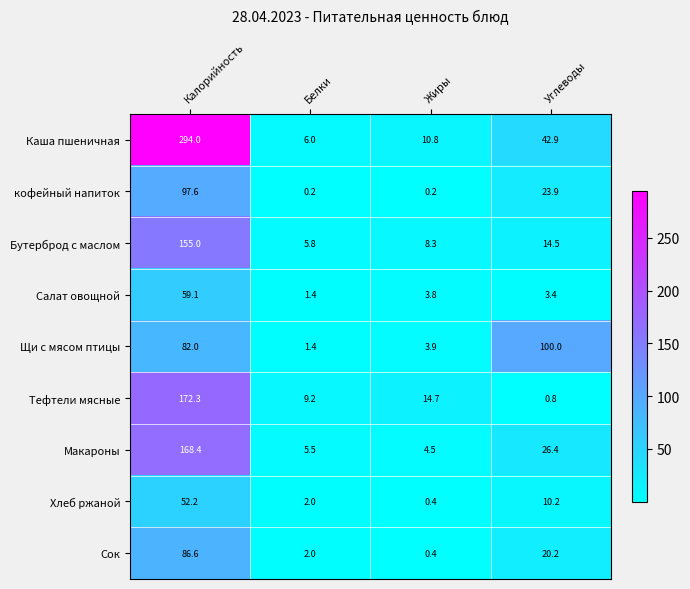

The value of кофейный напиток at Белки is 0.2. True or false?

True